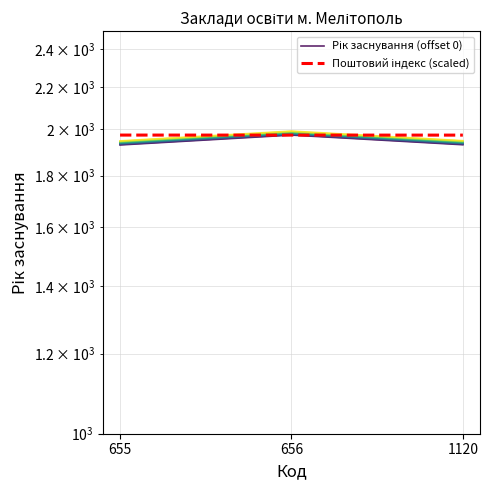

What is the minimum value shown in the chart?

1930.0